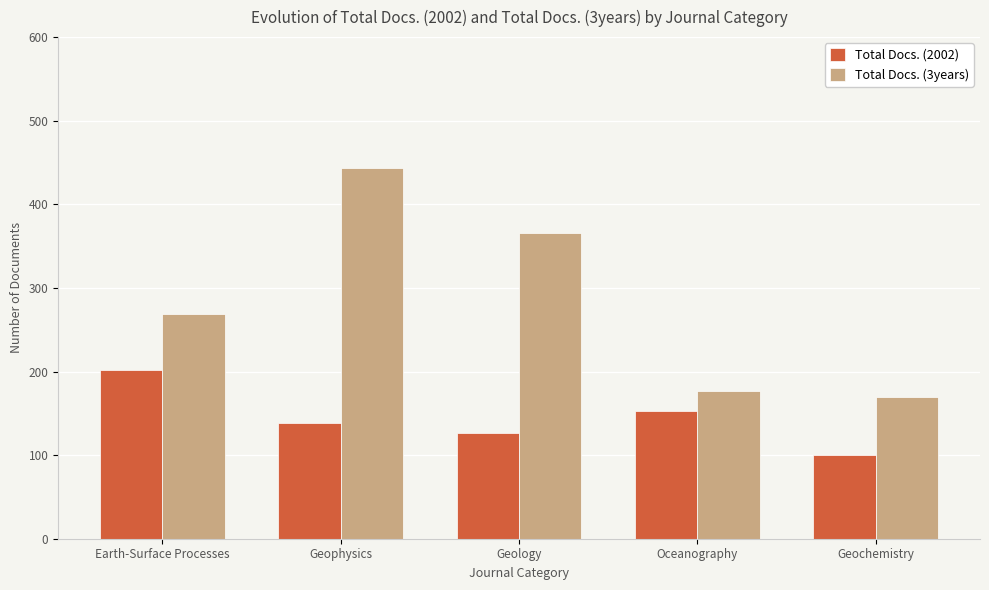

Reading right to left, transcribe all the data shown in this chart.

Total Docs. (2002): Geochemistry=100	Oceanography=153	Geology=126	Geophysics=139	Earth-Surface Processes=202
Total Docs. (3years): Geochemistry=170	Oceanography=177	Geology=366	Geophysics=444	Earth-Surface Processes=269